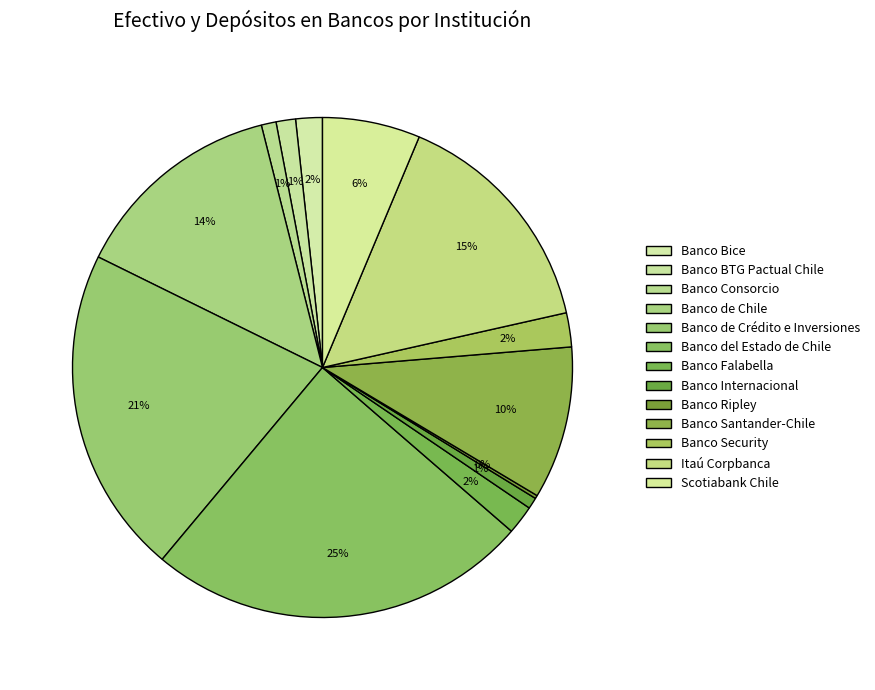

Which slice is the largest?

Banco del Estado de Chile